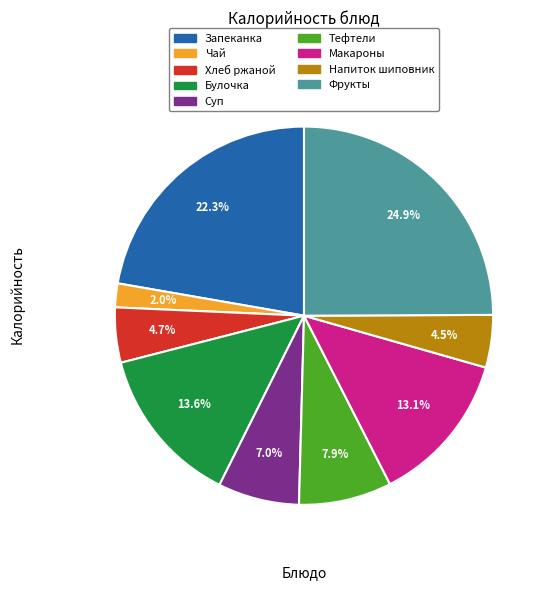

What is the largest slice in the pie chart?

Фрукты